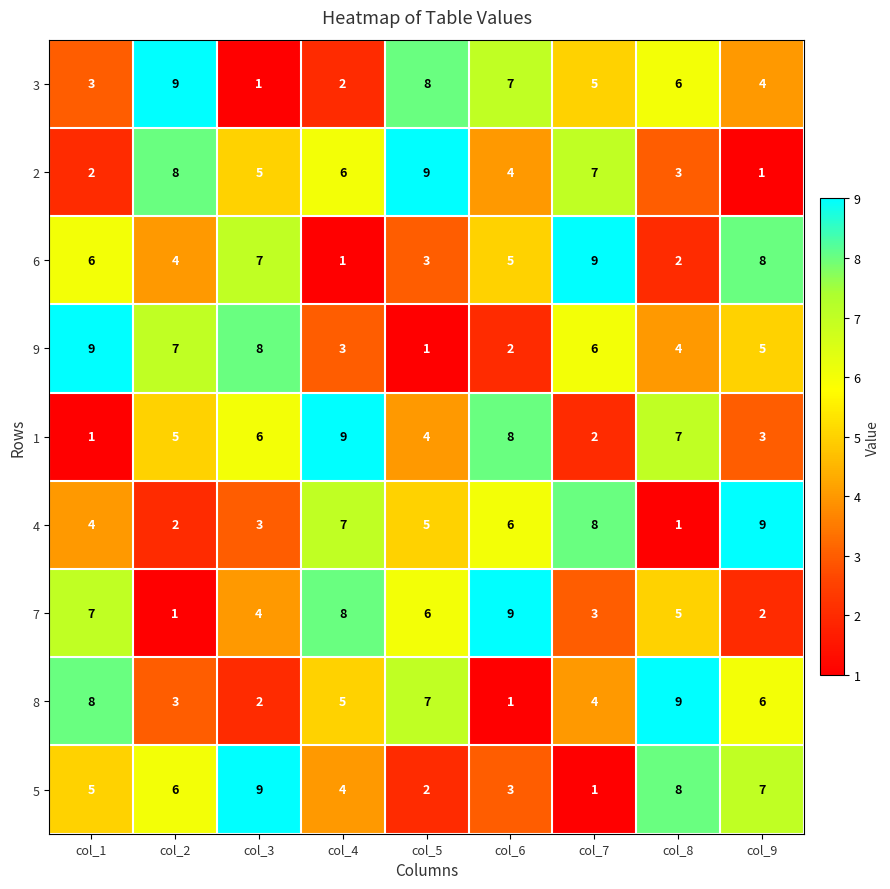

Where is 9 nearest to the value 5?

col_9